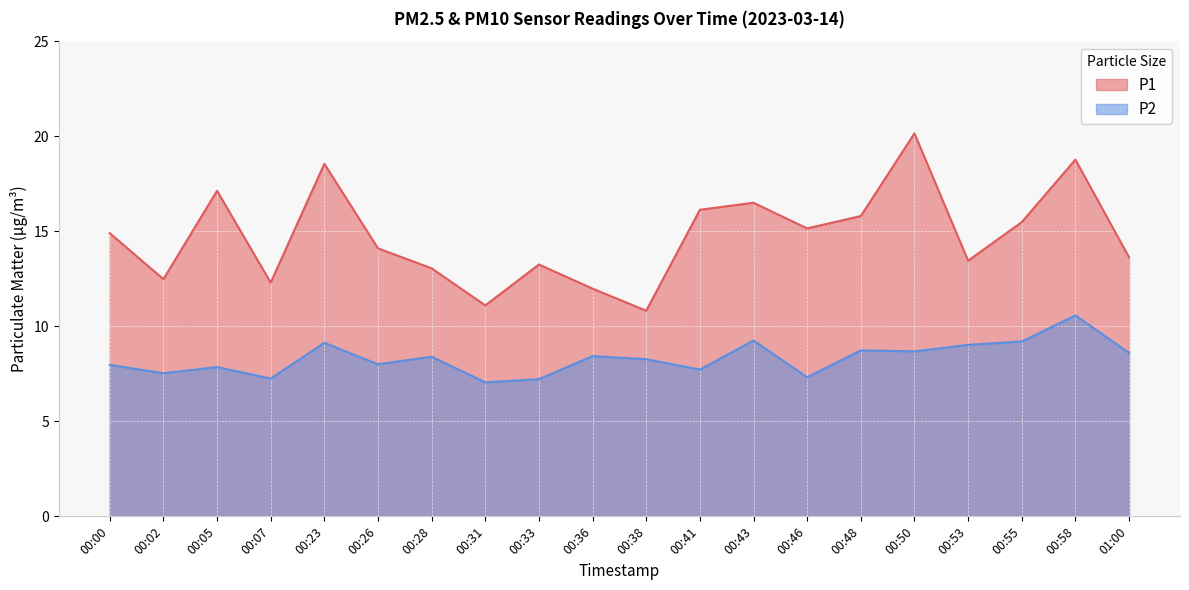

Which series has the widest spread of values?

P1